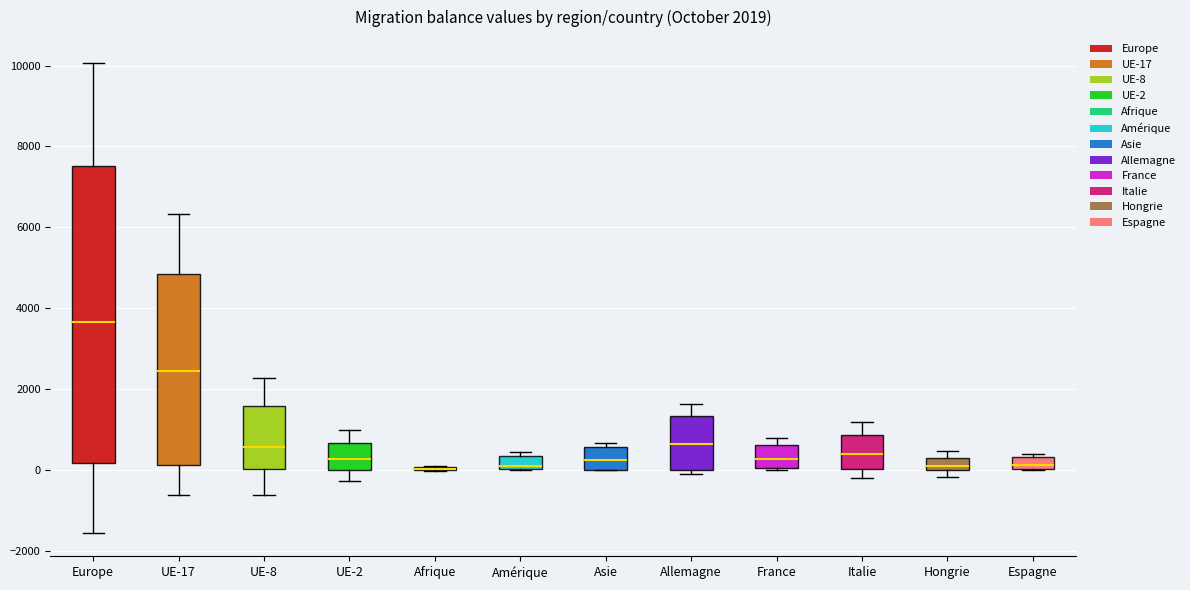

Comparing the boxes themselves (not the whiskers), which one is the tallest?

Europe